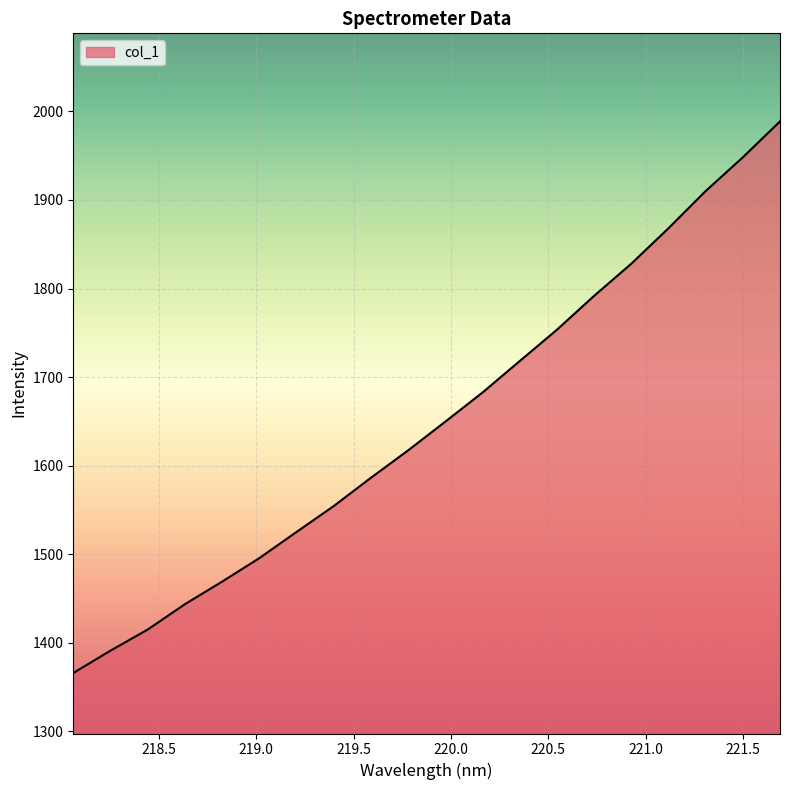

What is the maximum value shown in the chart?

1988.7